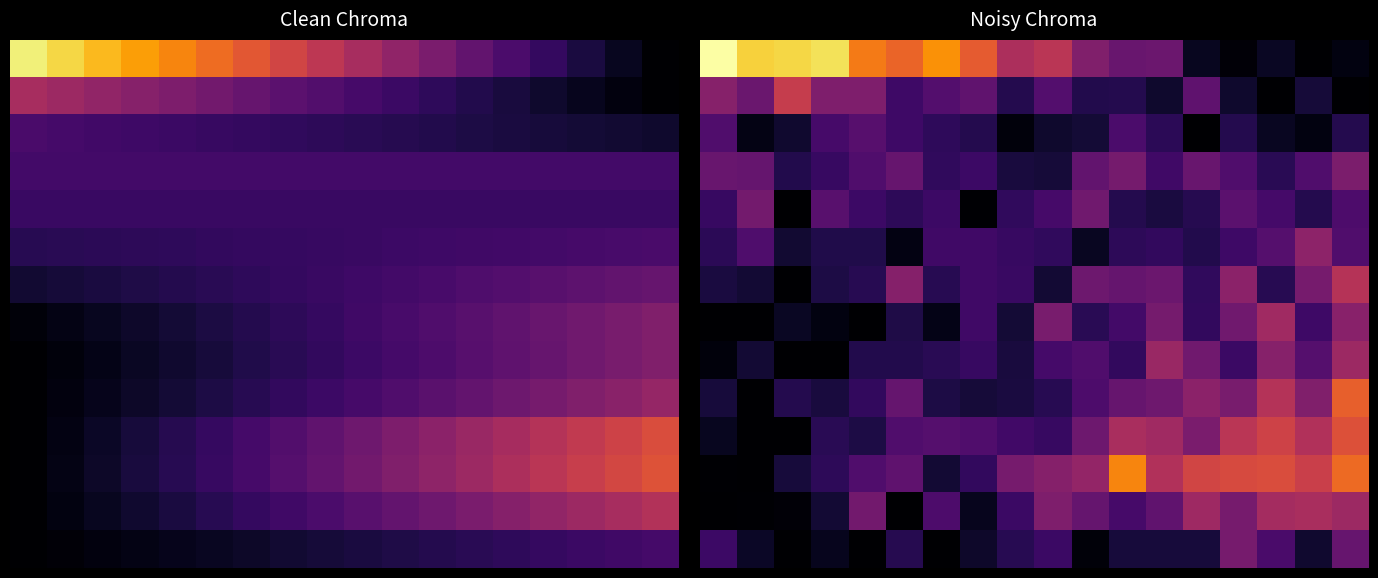

Which has a higher value, 1 or 14?

1